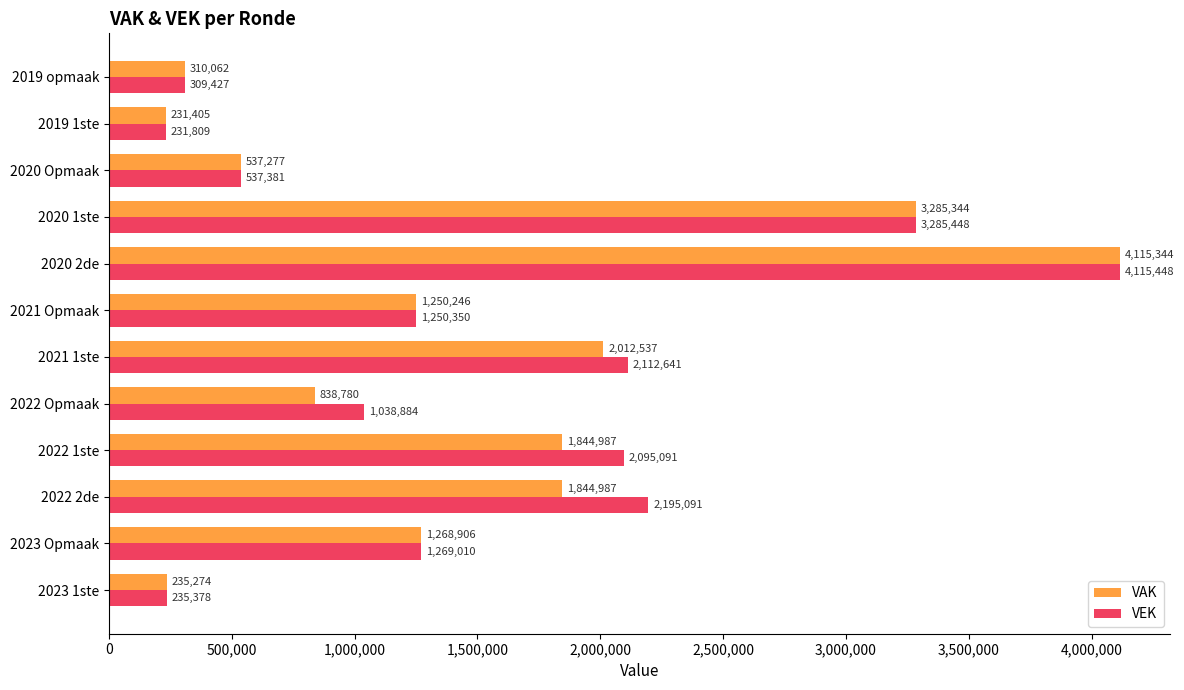

What are all the series names shown in the legend?

VAK, VEK